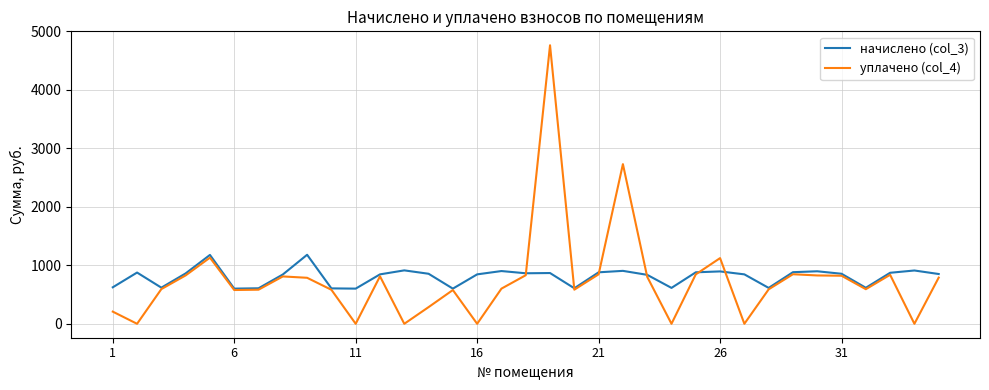

Rank the series by their maximum value, from lowest to highest.

начислено (col_3), уплачено (col_4)